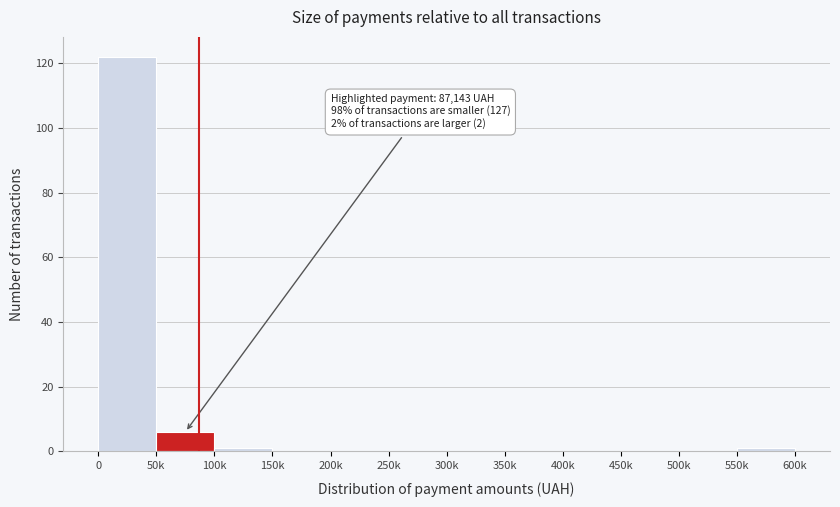

Reading left to right, extract all data points from this chart.

0=122	50k=6	100k=1	150k=0	200k=0	250k=0	300k=0	350k=0	400k=0	450k=0	500k=0	550k=1